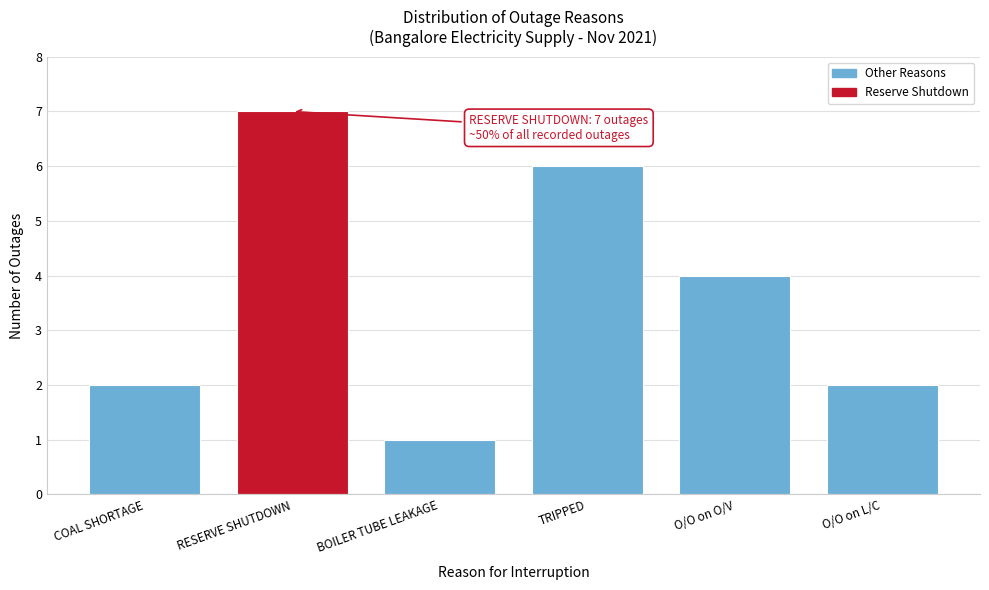

Reading right to left, what are all the values shown in this chart?

O/O on L/C=2	O/O on O/V=4	TRIPPED=6	BOILER TUBE LEAKAGE=1	RESERVE SHUTDOWN=7	COAL SHORTAGE=2